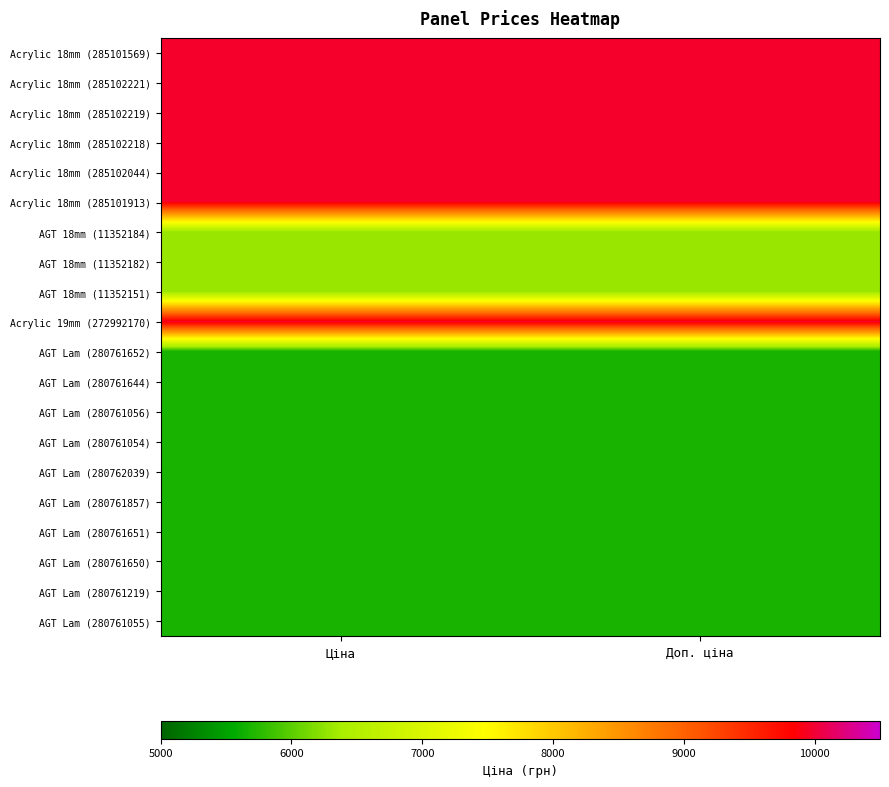

Between Ціна and Доп. ціна, which series saw the biggest shift?

Acrylic 18mm (285101569)